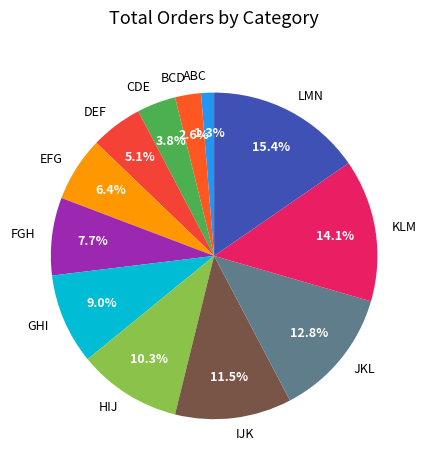

To the nearest percent, what is the difference between the FGH and JKL slice percentages?

5%